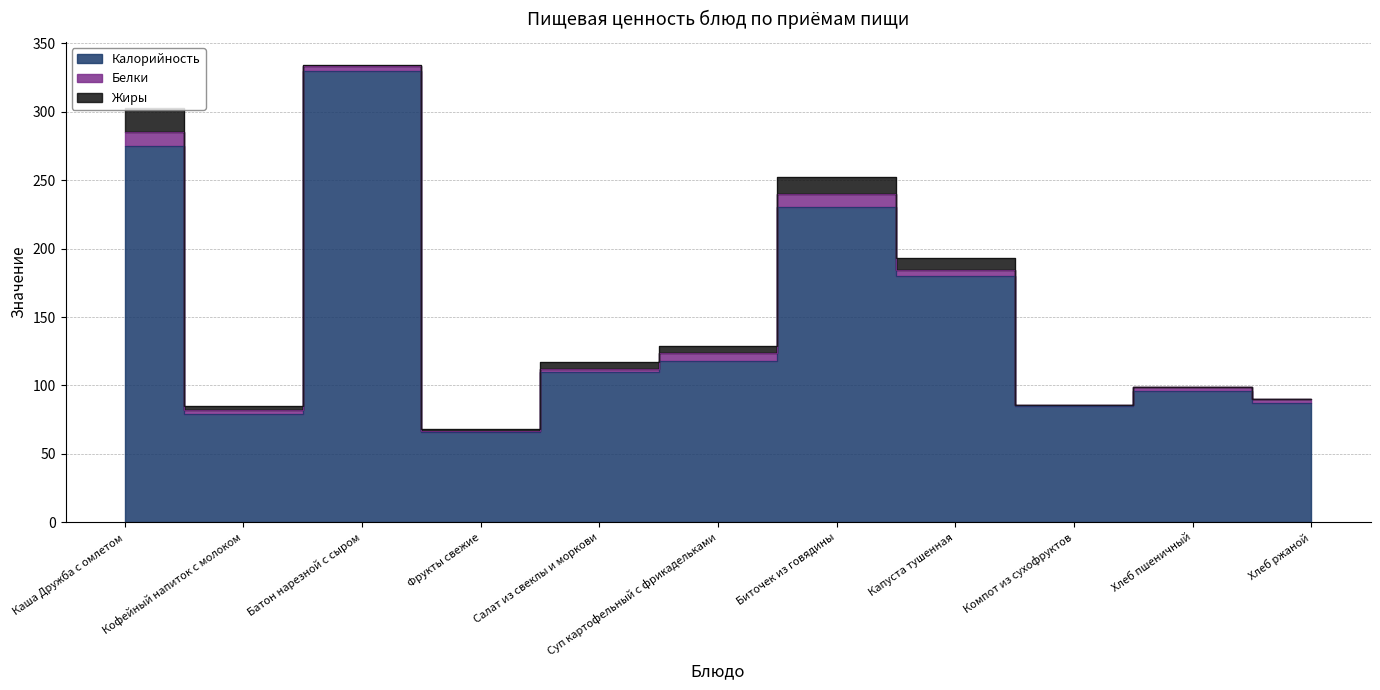

How many values in the Белки series are below 3?

3